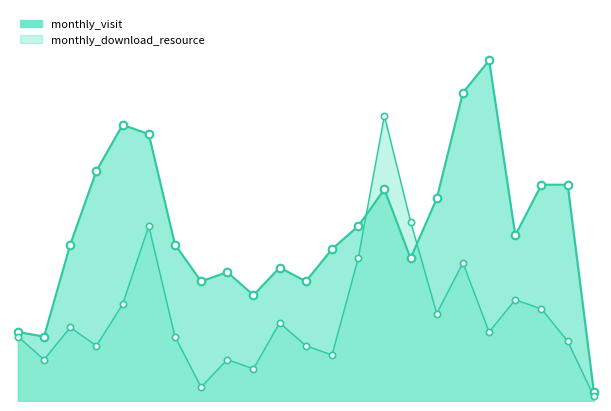

Which series has the largest Y range (max minus min)?

monthly_visit